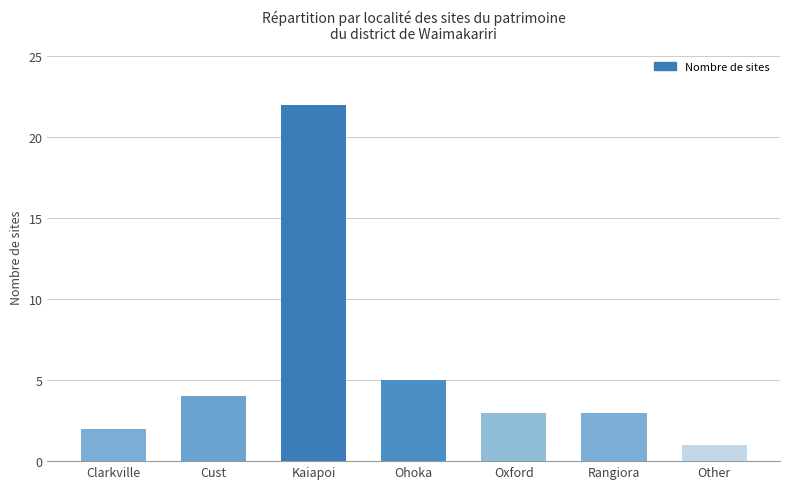

Count the number of categories in the chart.

7